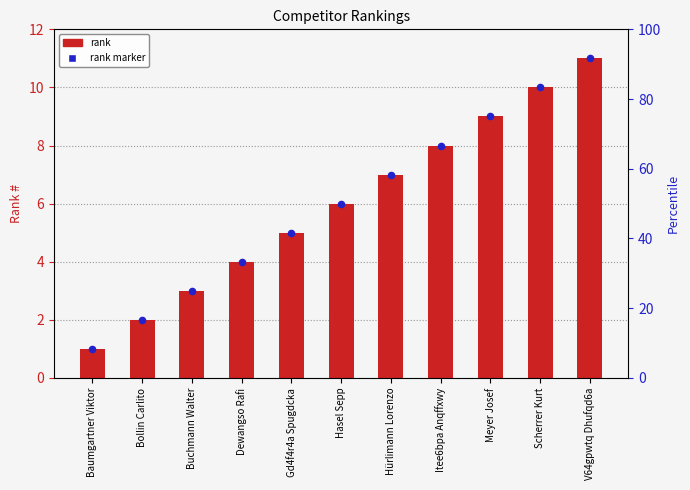

What is the total value across all series at Gd4f4r4a Spugdcka?

10